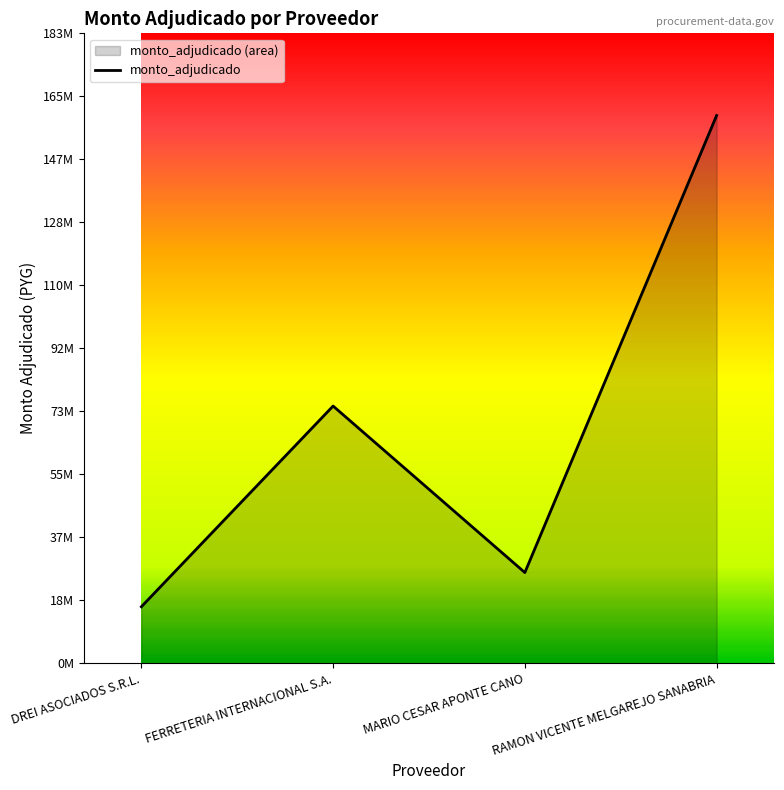

What is the maximum value shown in the chart?

159559000